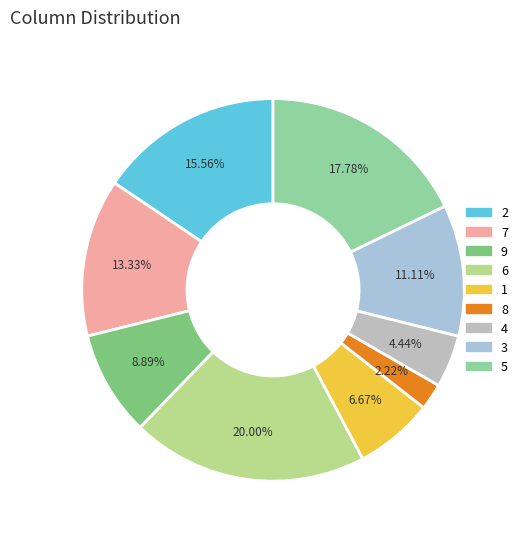

Which slice is the largest?

6